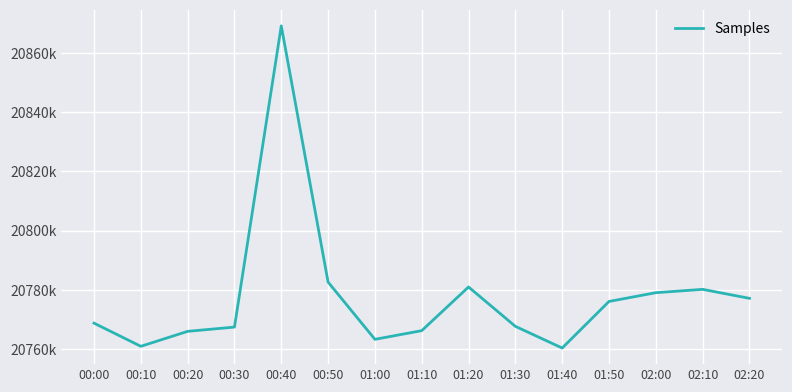

What is the smallest value displayed?

20760400